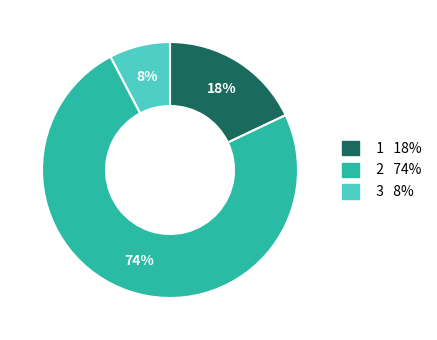

To the nearest percent, what is the average slice percentage?

33%